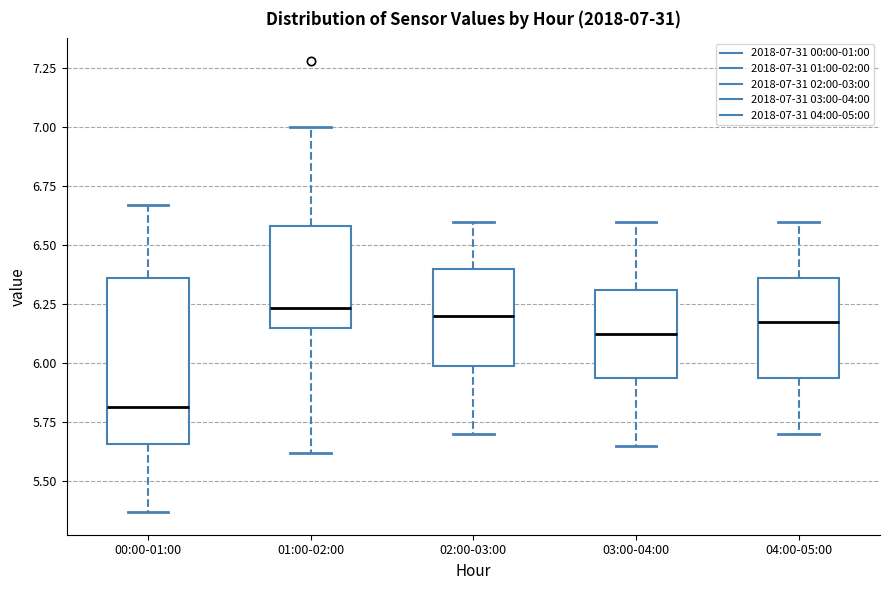

Which box is the tallest, from its lower edge to its upper edge?

00:00-01:00